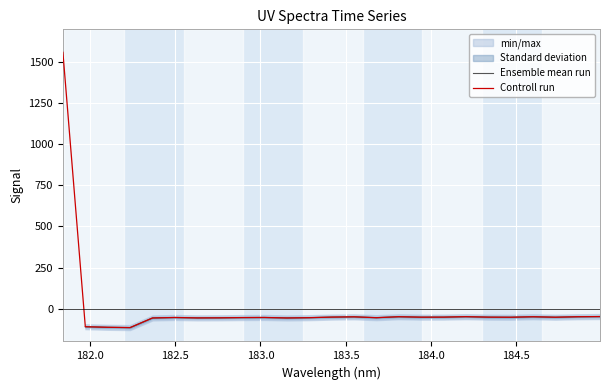

At which label does the data first exceed -52?

181.8418